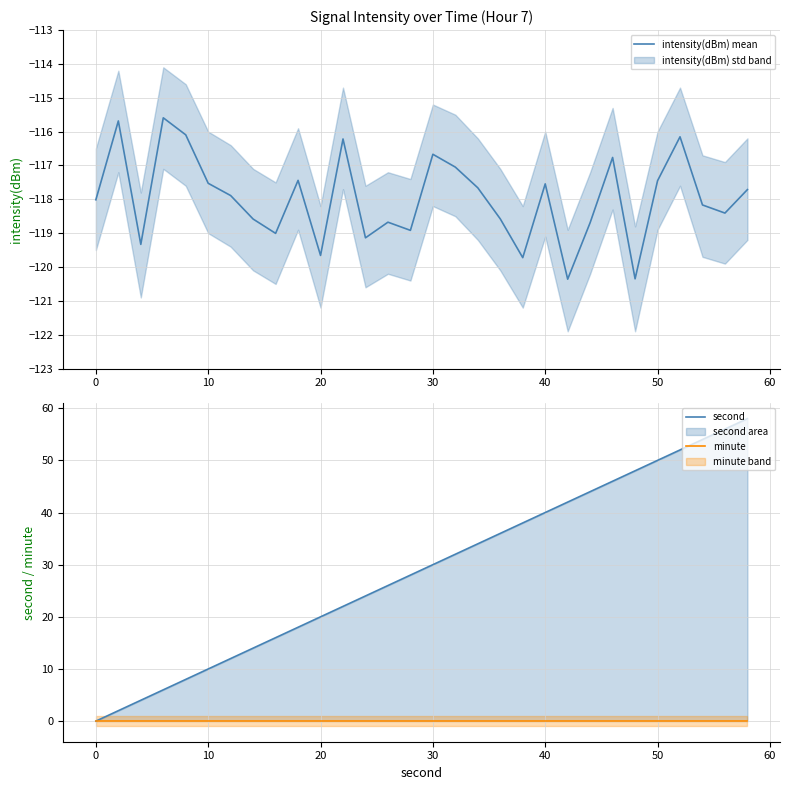

What is the value of the intensity(dBm) mean point at the 14th from the left?

-118.7